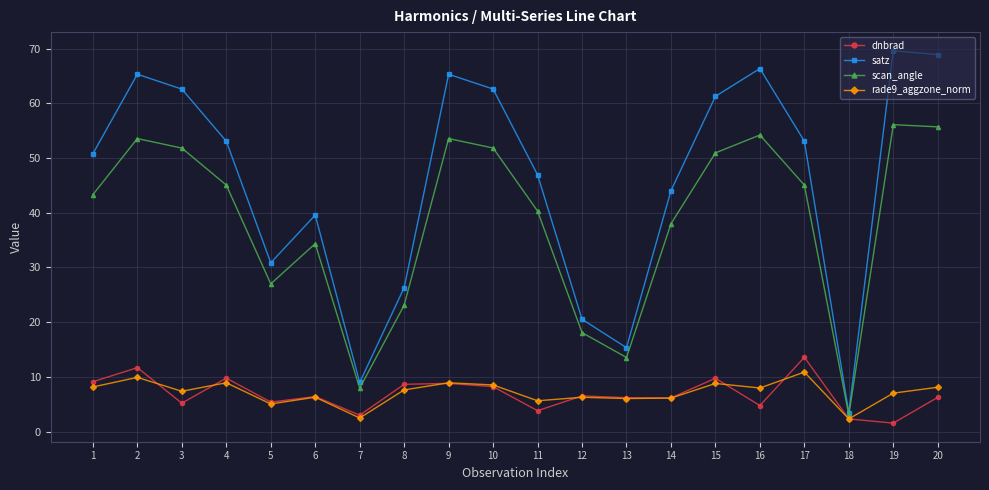

Is it true that scan_angle equals 38.0 at 14?

True